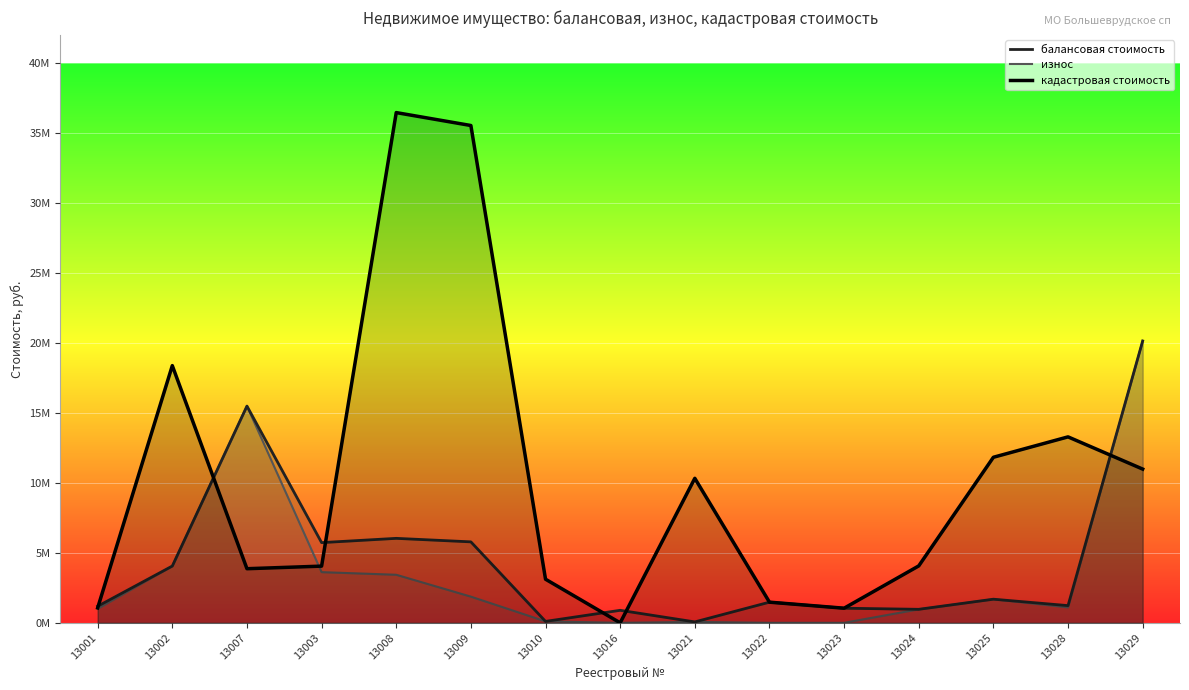

Which series ends up on top after the final intersection of кадастровая стоимость and балансовая стоимость?

балансовая стоимость